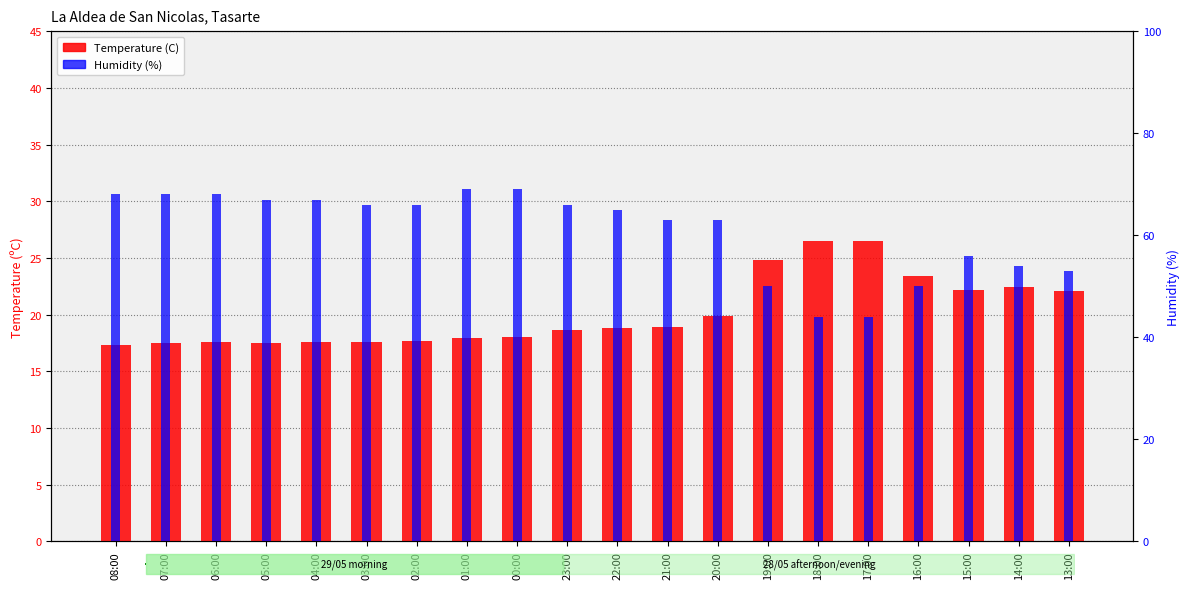

List the series in order of their peak value, highest first.

Humidity (%), Temperature (C)